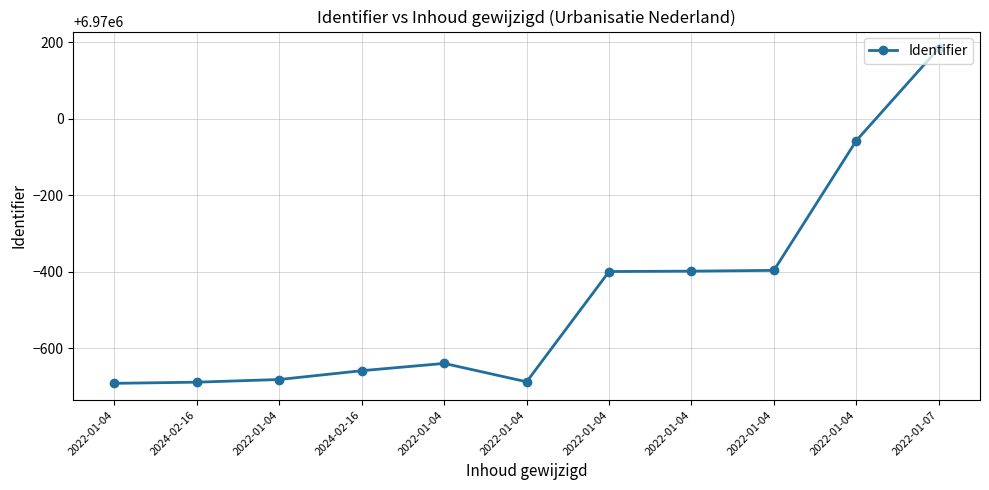

Does the chart have visible grid lines?

Yes